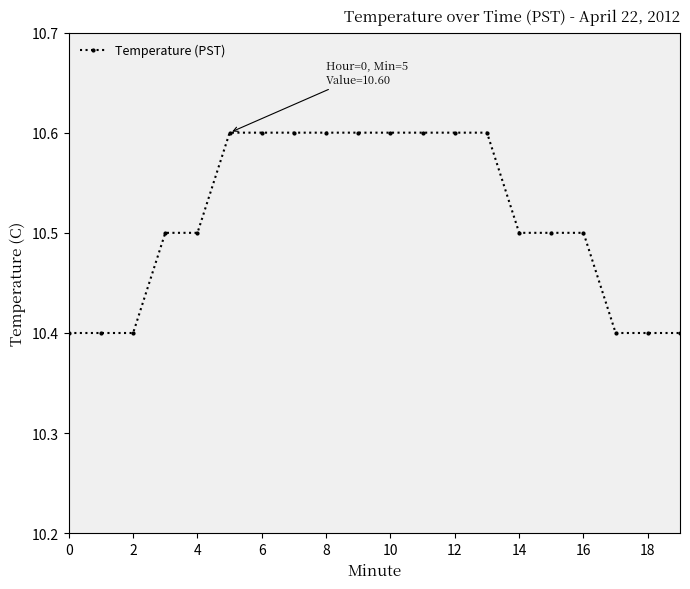

What is the average value?

10.5